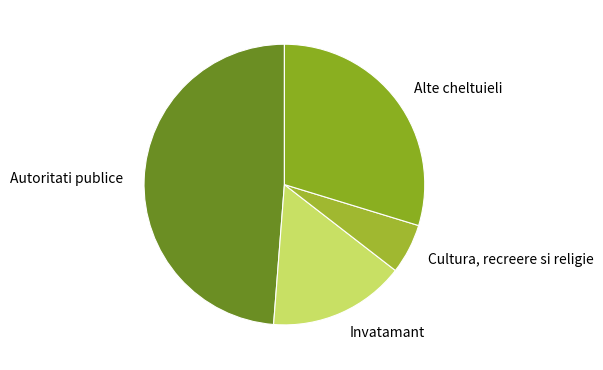

Which has a higher value, Cultura, recreere si religie or Invatamant?

Invatamant